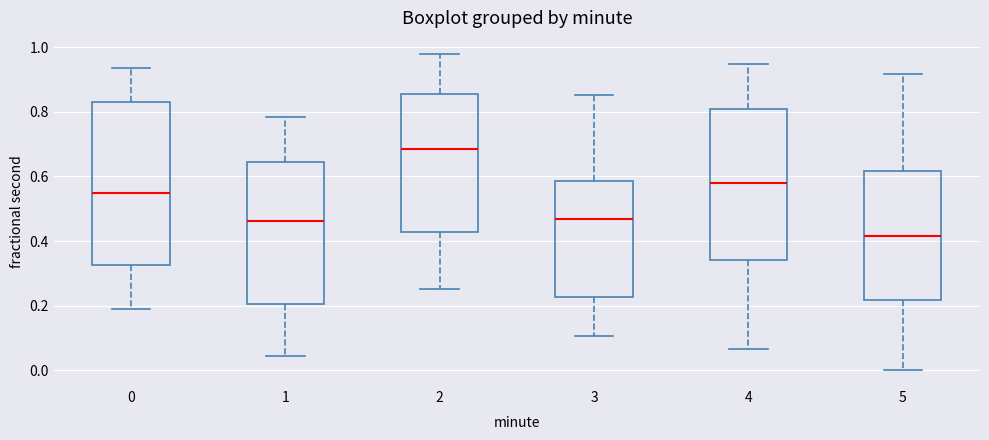

Reading left to right, read every box against the y-axis: the position of its median line, the range the box covers, and the ends of its whiskers. The values are not printed on the chart, so give them approximately, as read against the axis.

0: median 0.54, box 0.32 to 0.84, whiskers 0.18 to 0.94
1: median 0.46, box 0.20 to 0.64, whiskers 0.04 to 0.78
2: median 0.68, box 0.42 to 0.86, whiskers 0.26 to 0.98
3: median 0.46, box 0.22 to 0.58, whiskers 0.10 to 0.86
4: median 0.58, box 0.34 to 0.80, whiskers 0.06 to 0.94
5: median 0.42, box 0.22 to 0.62, whiskers 0.00 to 0.92